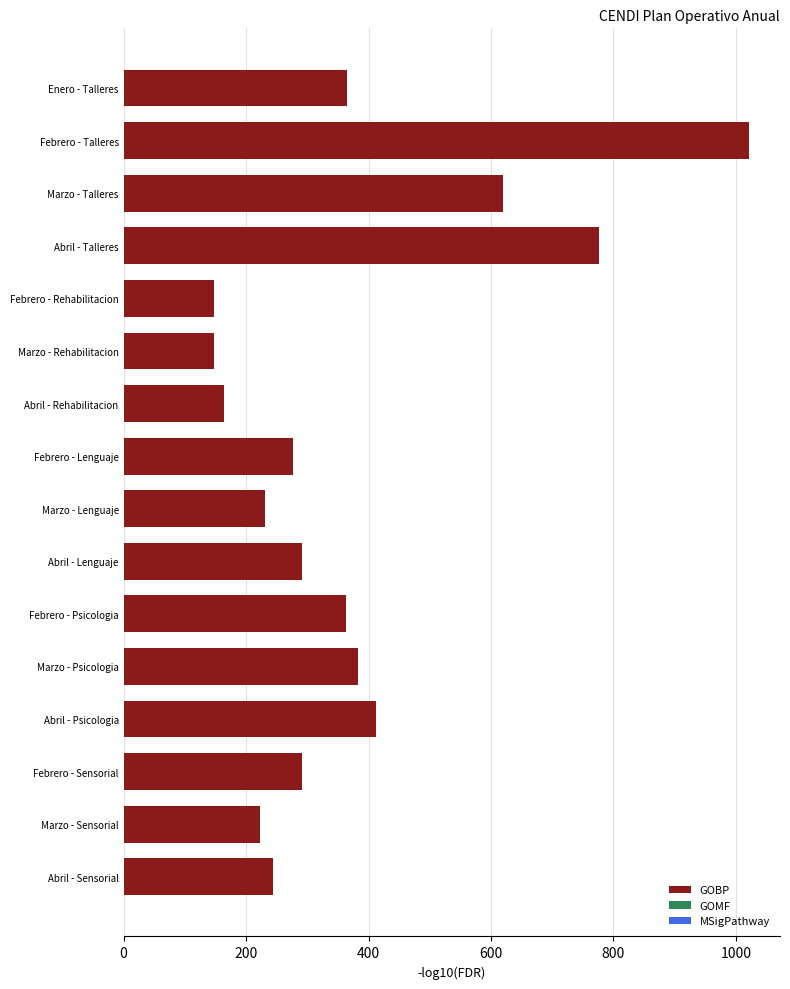

What is the label of the 2nd bar from the bottom?

Marzo - Sensorial